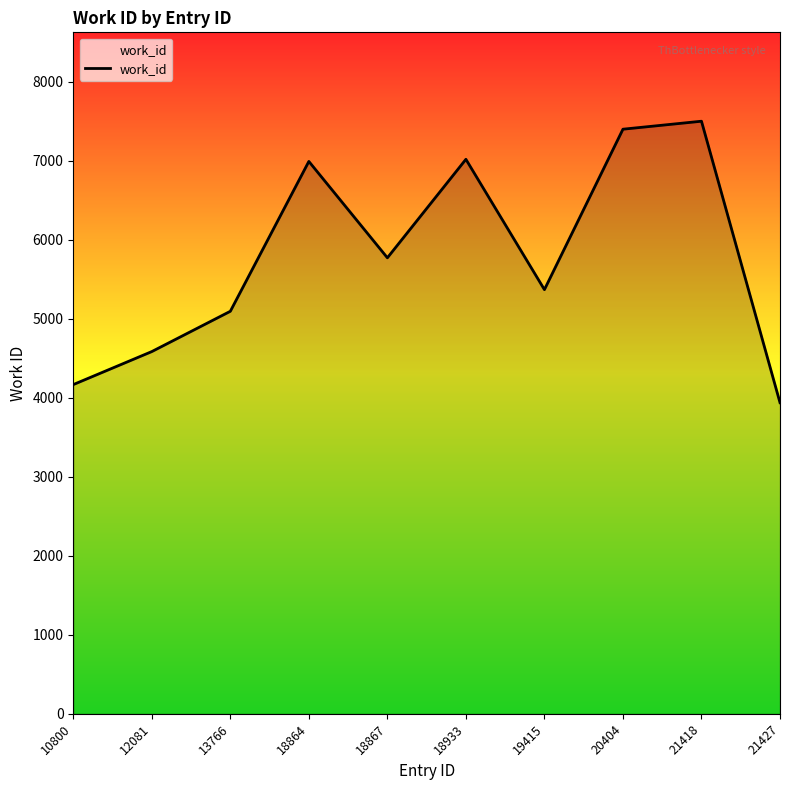

Which category has the lowest value across all series?

21427